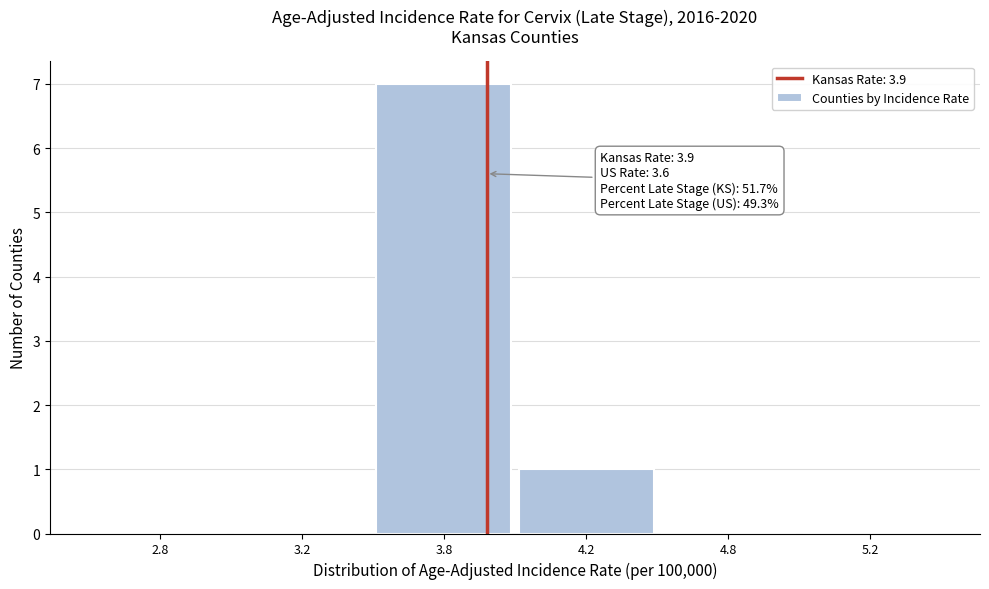

Reading left to right, list all the values displayed in this chart.

2.8=0	3.2=0	3.8=7	4.2=1	4.8=0	5.2=0